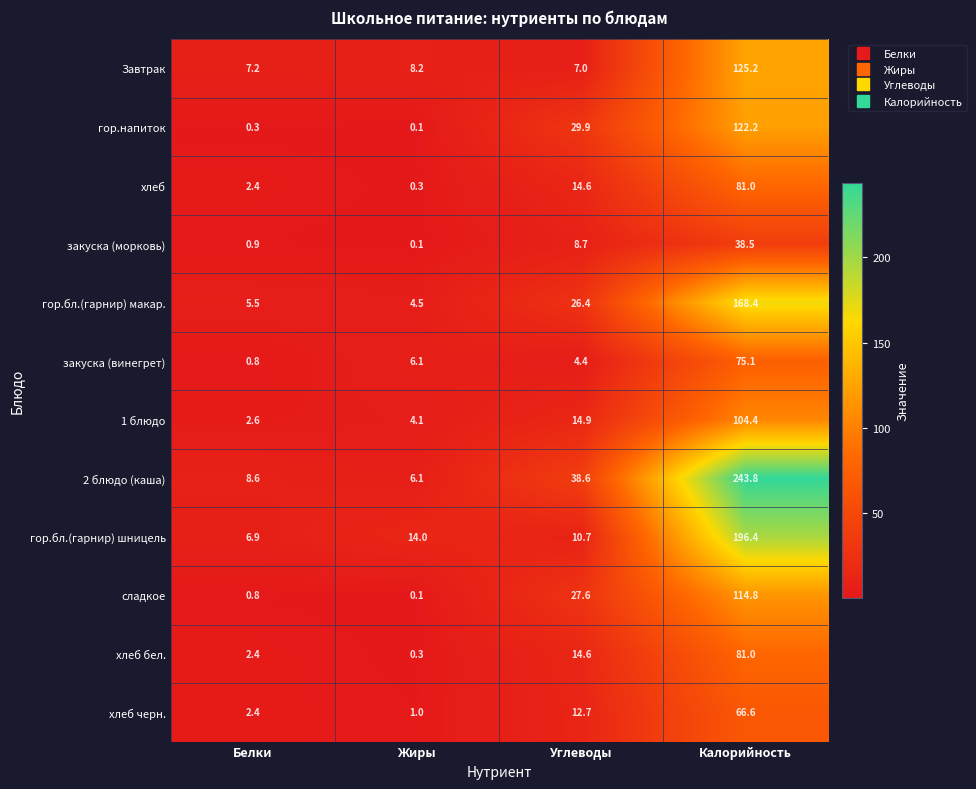

List the labels in order of закуска (винегрет) value, smallest first.

Белки, Углеводы, Жиры, Калорийность